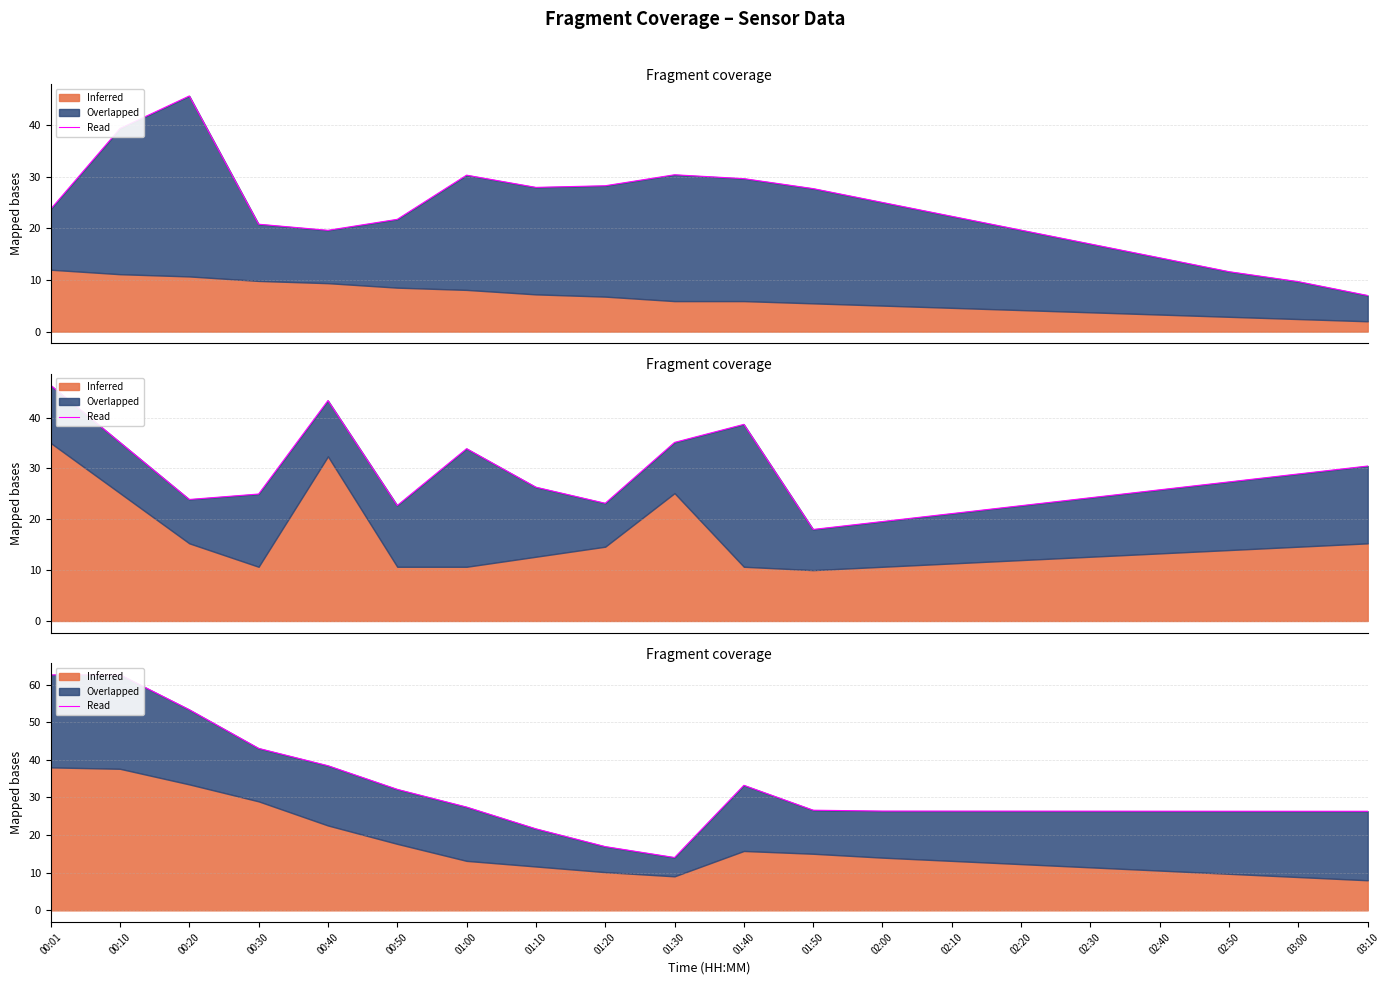

Reading left to right, what are all the values shown in this chart?

00:01=62.6	00:10=62.6	00:20=53.3	00:30=43.0	00:40=38.4	00:50=32.2	01:00=27.5	01:10=21.7	01:20=16.9	01:30=14.0	01:40=33.2	01:50=26.6	02:00=26.4	02:10=26.4	02:20=26.4	02:30=26.4	02:40=26.4	02:50=26.4	03:00=26.3	03:10=26.3